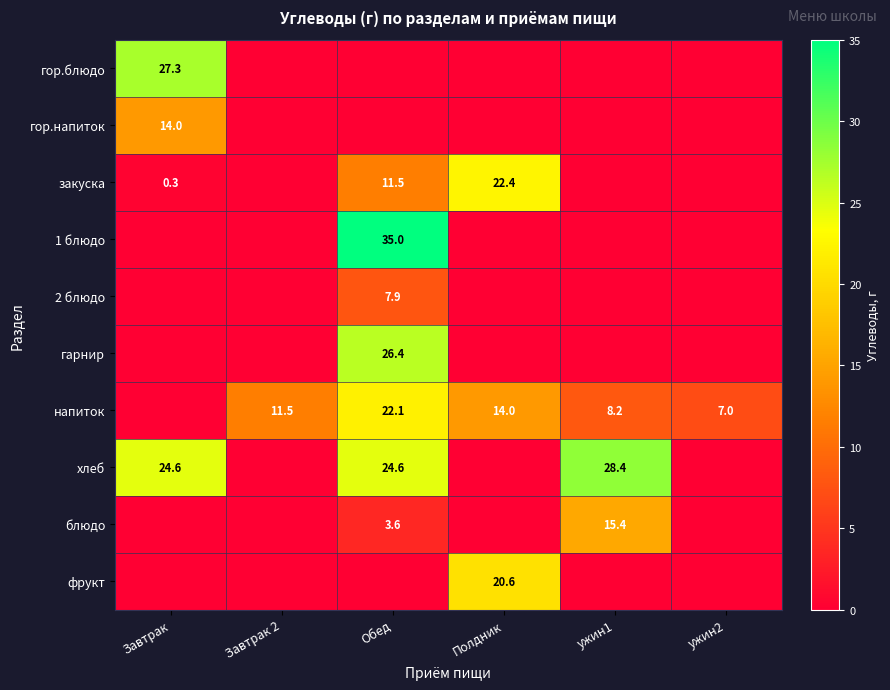

What is the sum of the напиток values at Полдник and ужин2?

21.0